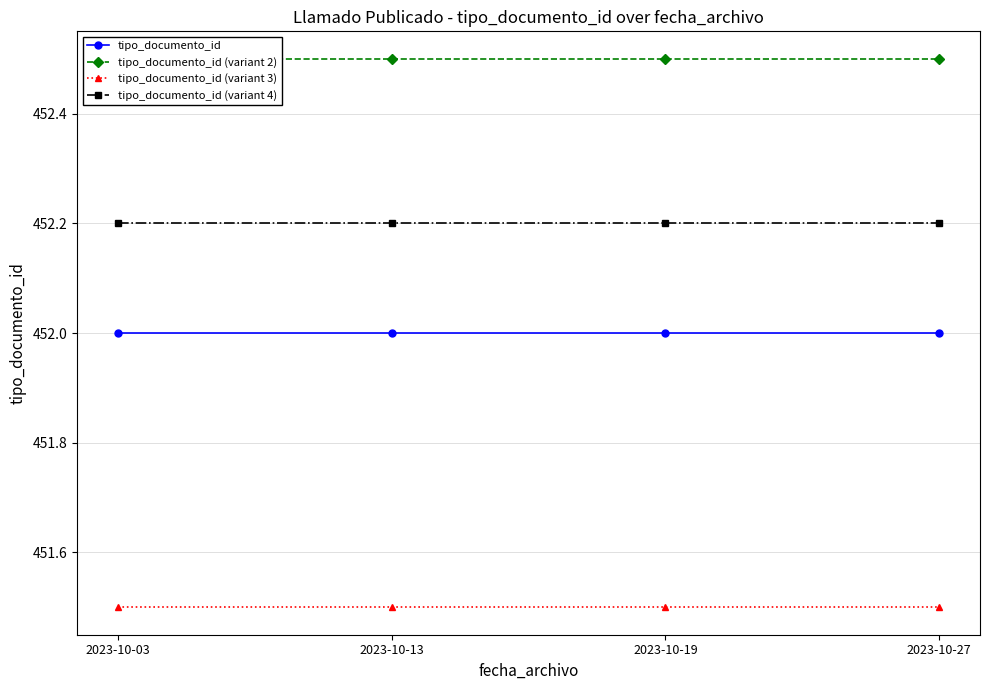

How many lines are shown in the chart?

4